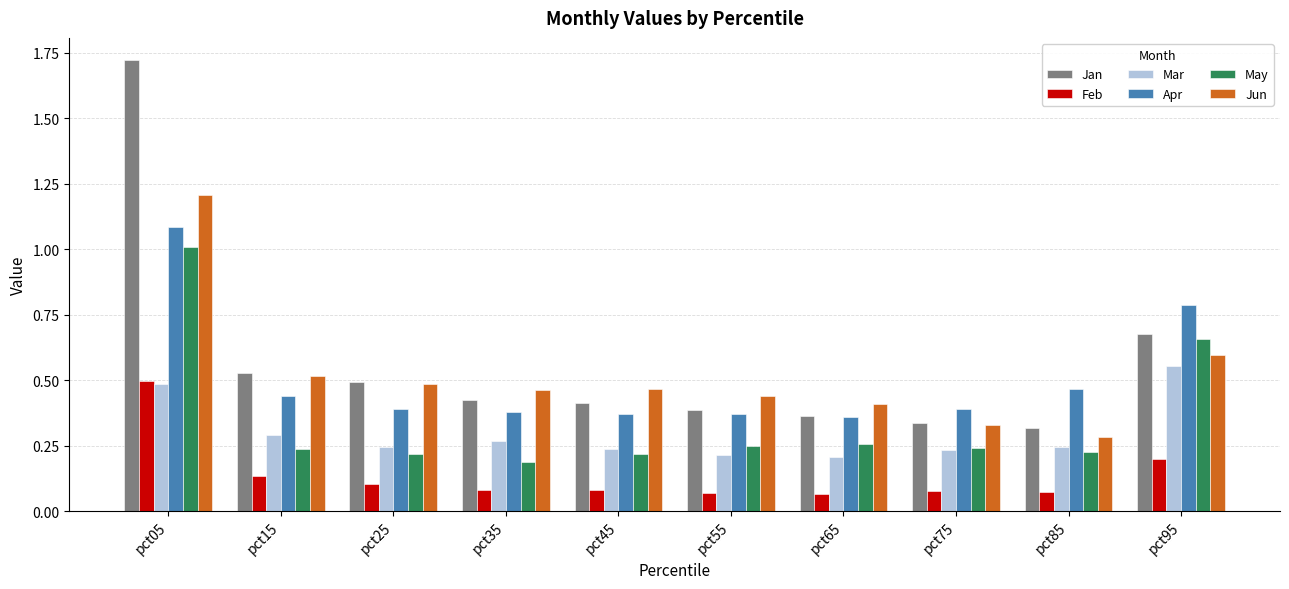

True or false: May has a value of 0.1 at pct25.

False